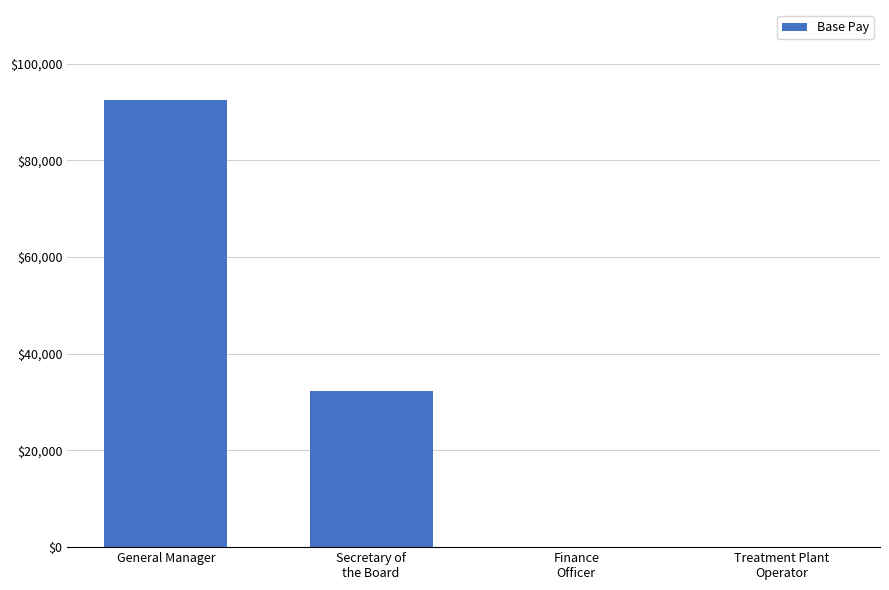

Between Secretary of
the Board and Finance
Officer, which is larger?

Secretary of
the Board